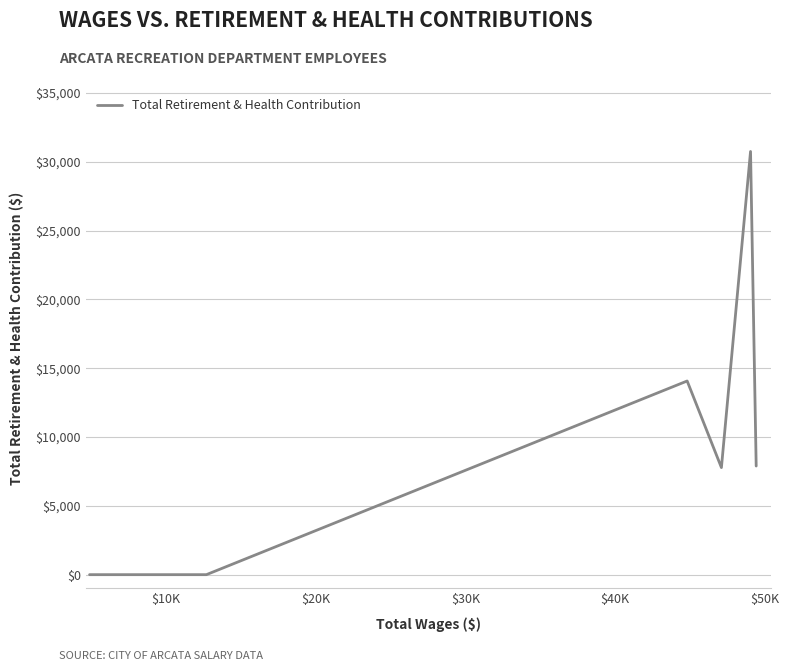

What is the sum of all values?

60488